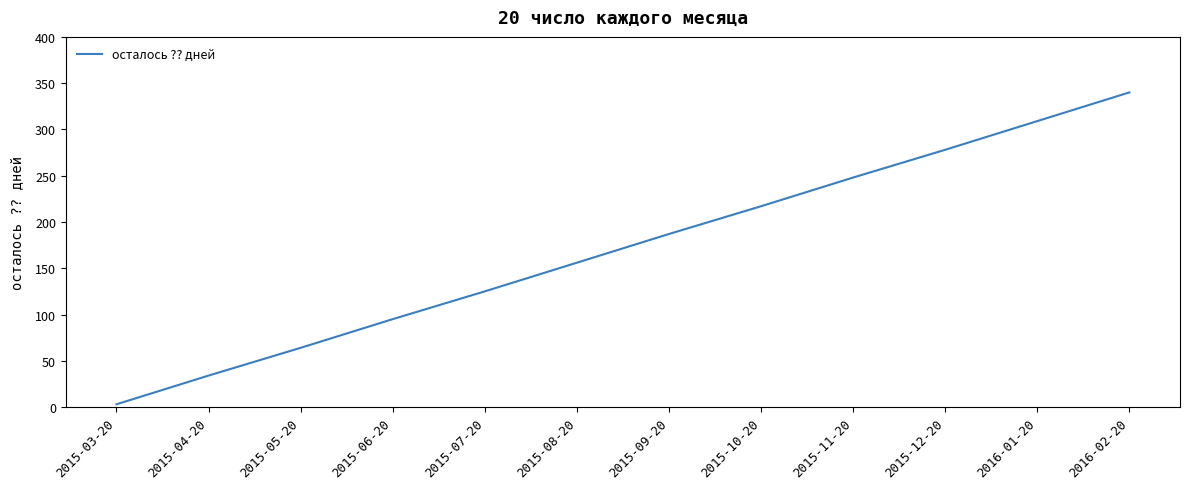

What is the difference between the maximum and minimum values?

337